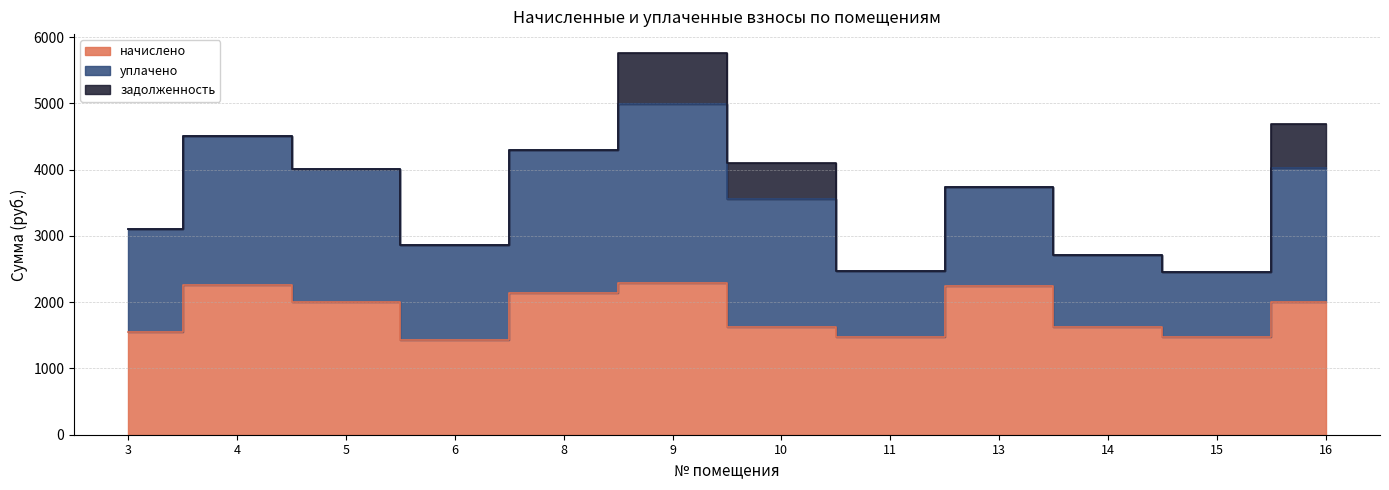

Which category has the highest value across all series?

9